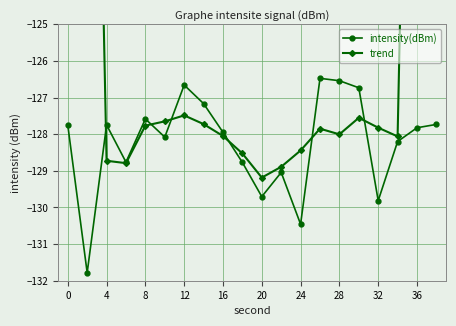

Does the chart display data point markers on the line(s)?

Yes